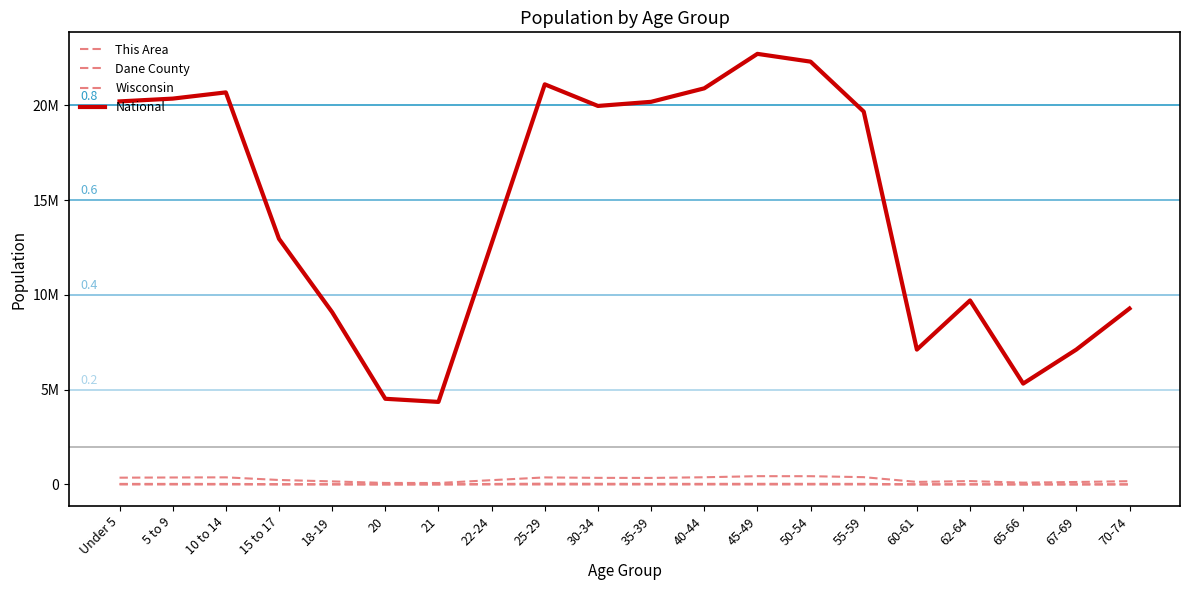

Does the chart display data point markers on the line(s)?

No